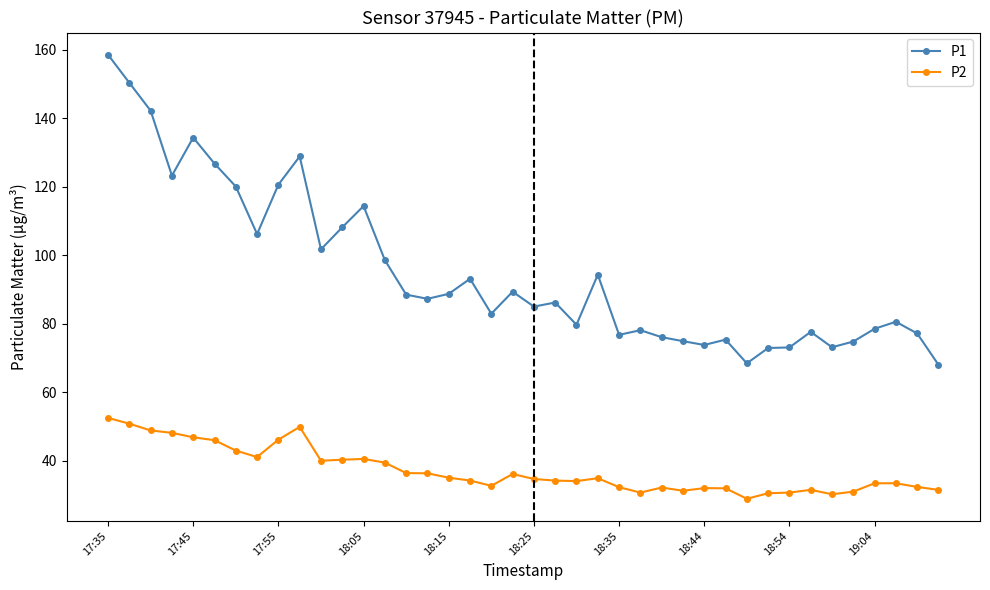

True or false: P2 has more than 1 points higher than both neighbors.

True